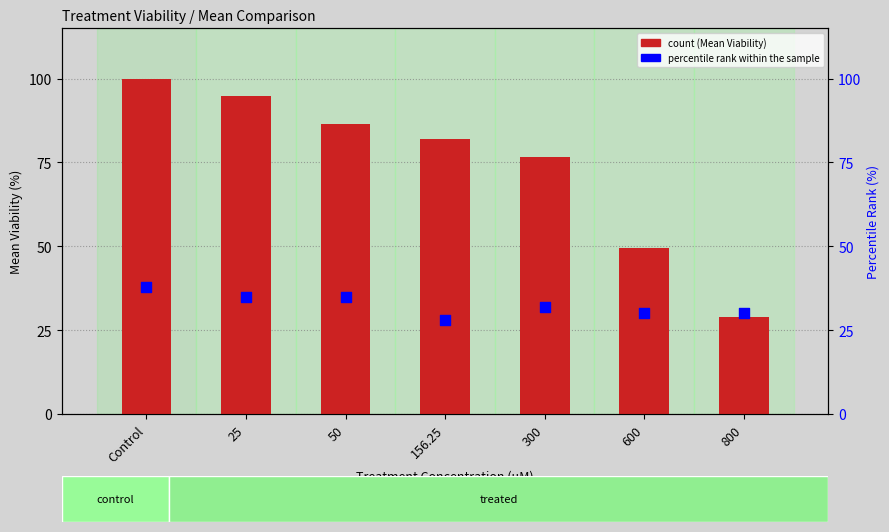

Which series reaches the minimum Y coordinate?

percentile rank within the sample